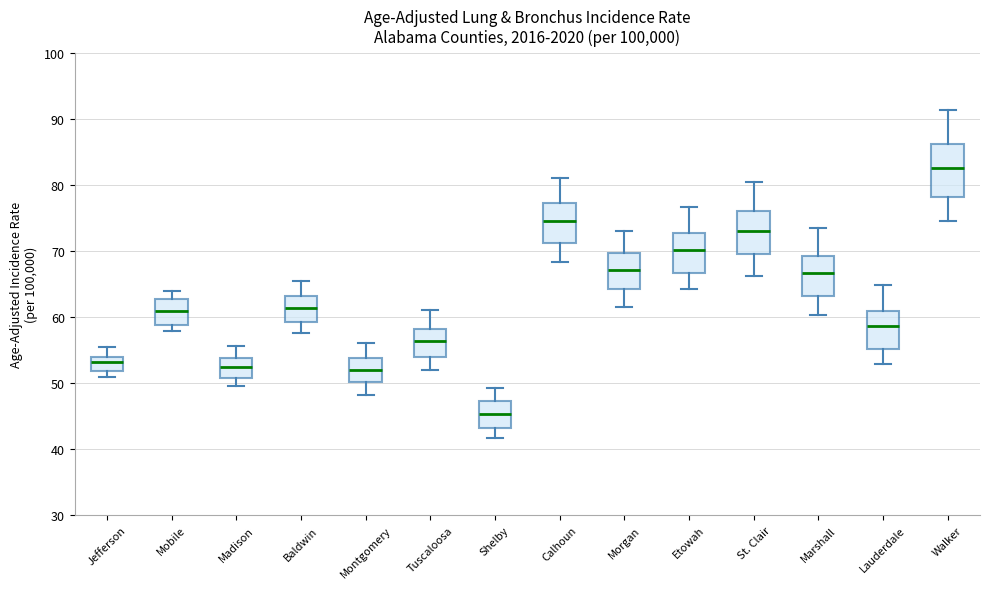

Reading left to right, transcribe this box plot: for each box, give where its median line is, the range the box spans, and where its two whiskers end, as read against the y-axis. The values are not printed on the chart, so give them approximately, as read against the axis.

Jefferson: median 53, box 52 to 54, whiskers 51 to 56
Mobile: median 61, box 59 to 63, whiskers 58 to 64
Madison: median 53, box 51 to 54, whiskers 50 to 56
Baldwin: median 61, box 59 to 63, whiskers 58 to 65
Montgomery: median 52, box 50 to 54, whiskers 48 to 56
Tuscaloosa: median 56, box 54 to 58, whiskers 52 to 61
Shelby: median 45, box 43 to 47, whiskers 42 to 49
Calhoun: median 75, box 71 to 77, whiskers 68 to 81
Morgan: median 67, box 64 to 70, whiskers 62 to 73
Etowah: median 70, box 67 to 73, whiskers 64 to 77
St. Clair: median 73, box 70 to 76, whiskers 66 to 81
Marshall: median 67, box 63 to 69, whiskers 60 to 74
Lauderdale: median 59, box 55 to 61, whiskers 53 to 65
Walker: median 83, box 78 to 86, whiskers 75 to 91